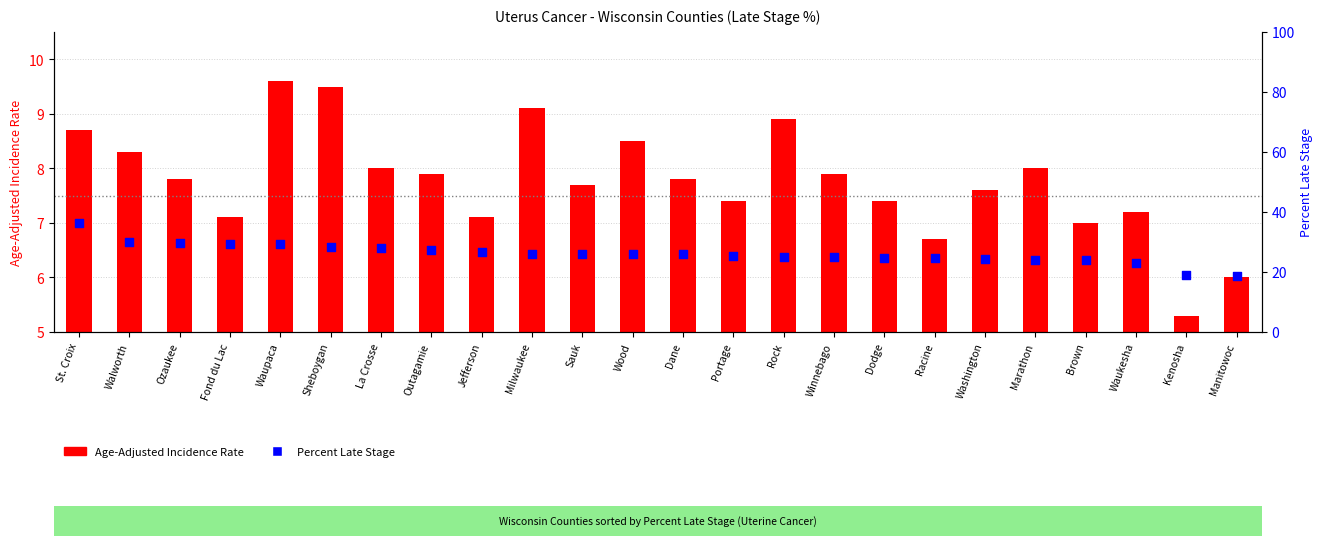

At which category is the sum across all series the highest?

St. Croix